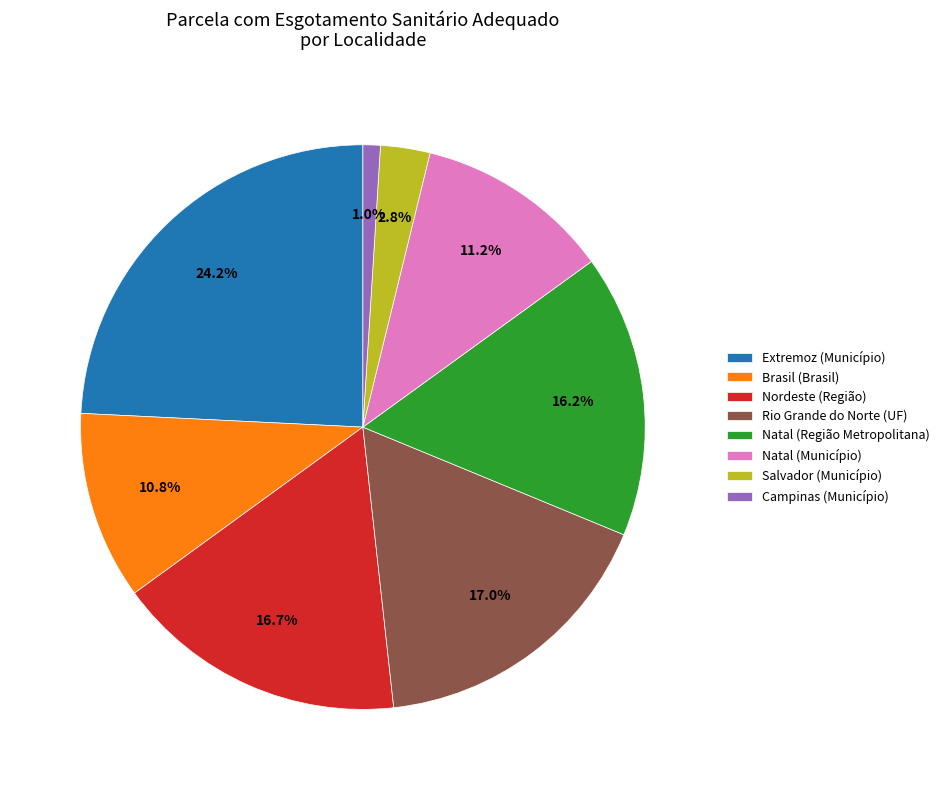

To the nearest percent, what portion does Salvador (Município) represent?

3%